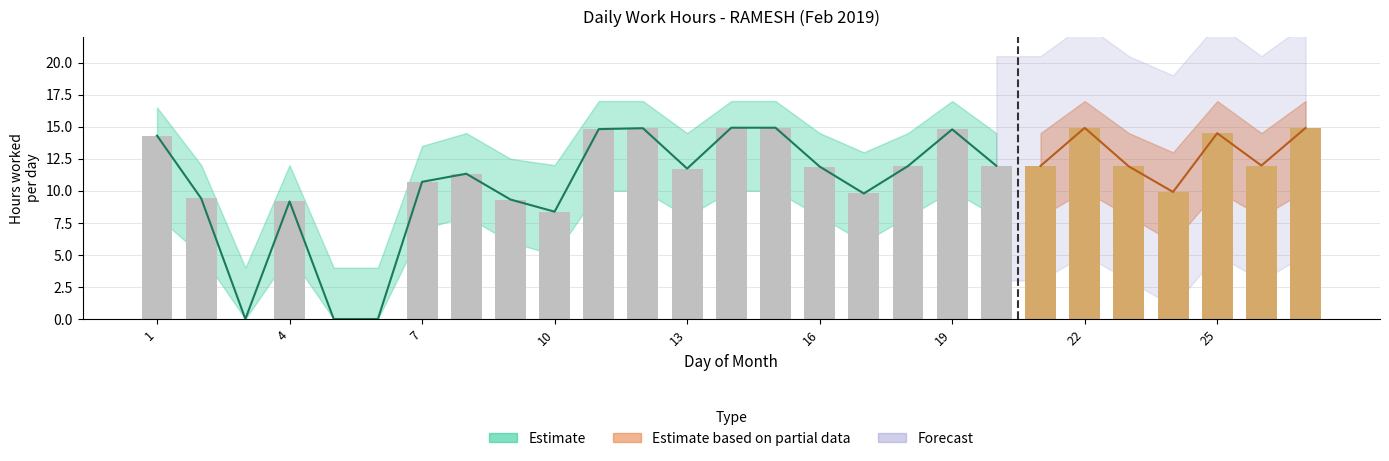

What is the difference between the maximum and second lowest values in the Upper series?

13.0